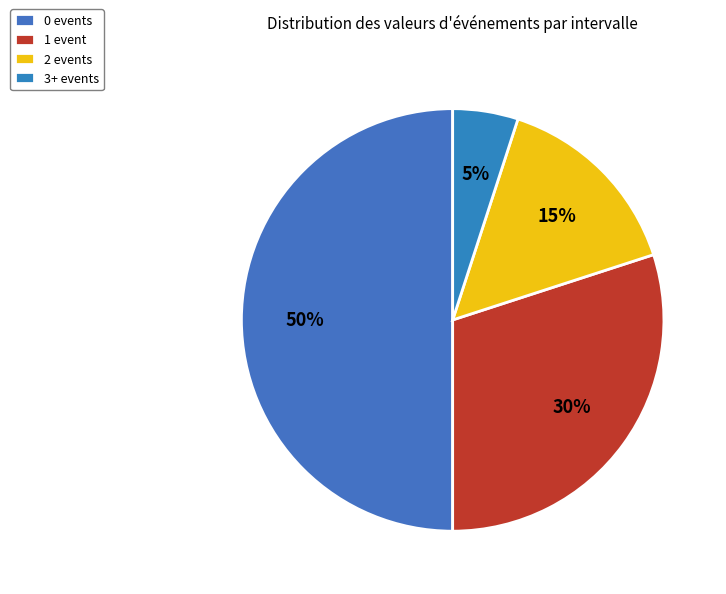

How many slices are in this pie chart?

4